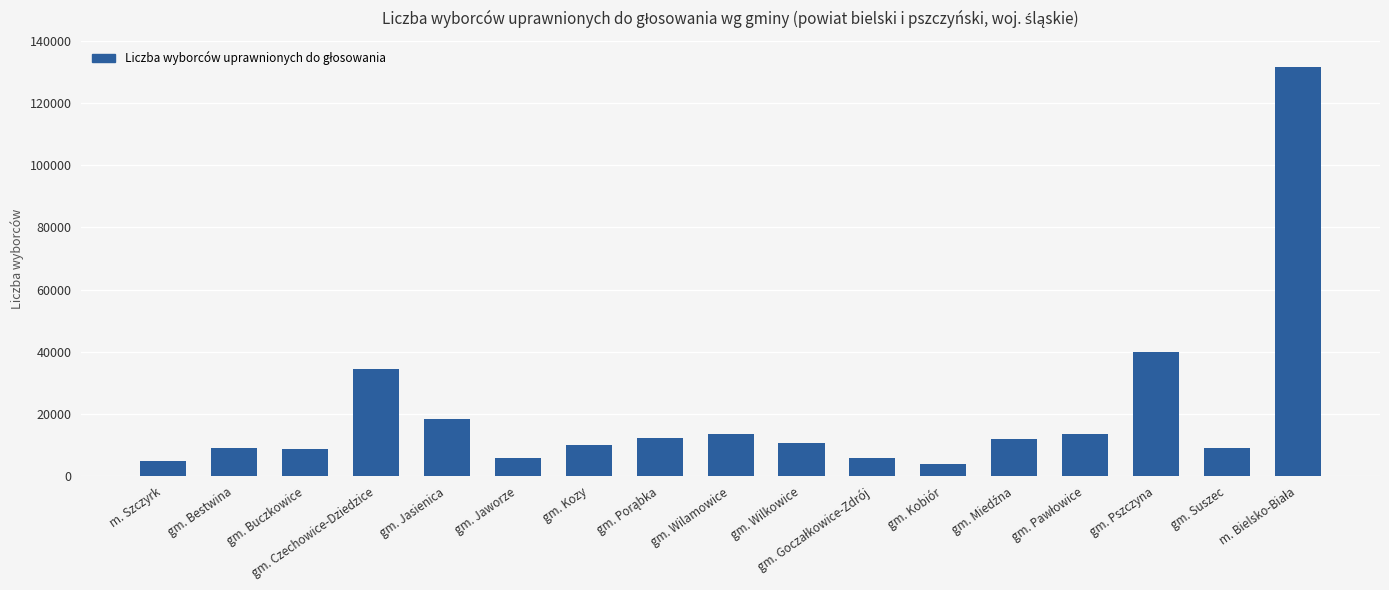

What is the difference between the second highest and second lowest values?

35003